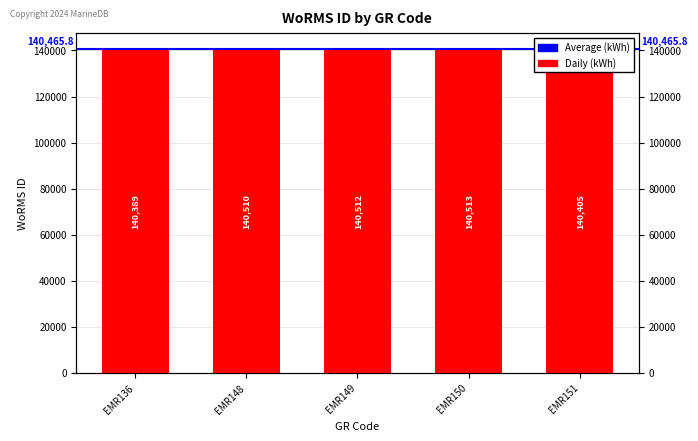

Reading right to left, what are all the values shown in this chart?

140405	140513	140512	140510	140389